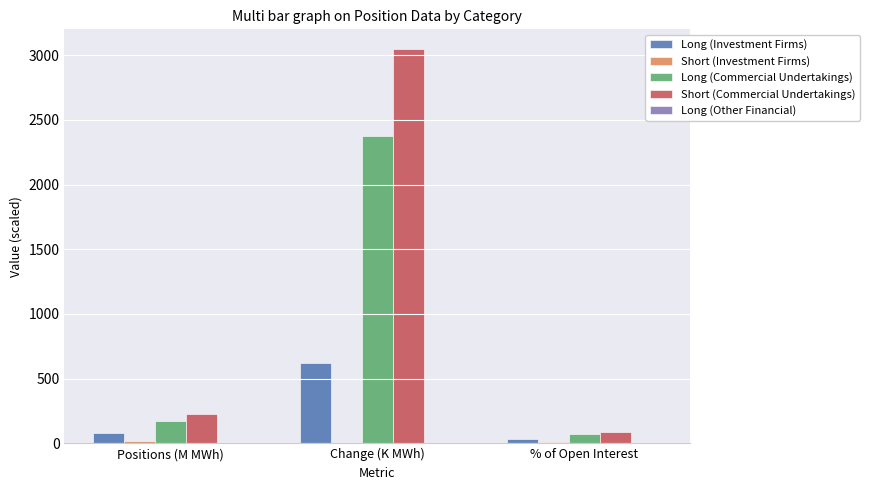

Is it true that Short (Commercial Undertakings) equals 392.1 at Positions (M MWh)?

False